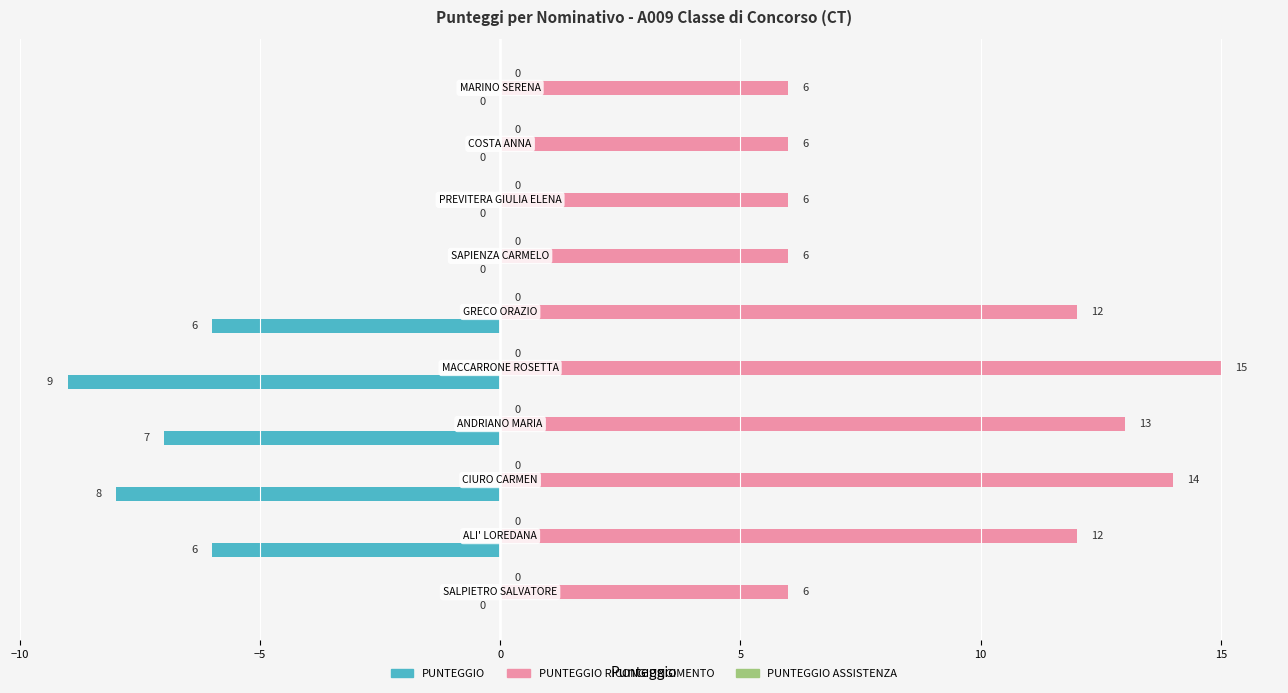

What is the average value of the PUNTEGGIO RICONGIUNGIMENTO series?

10